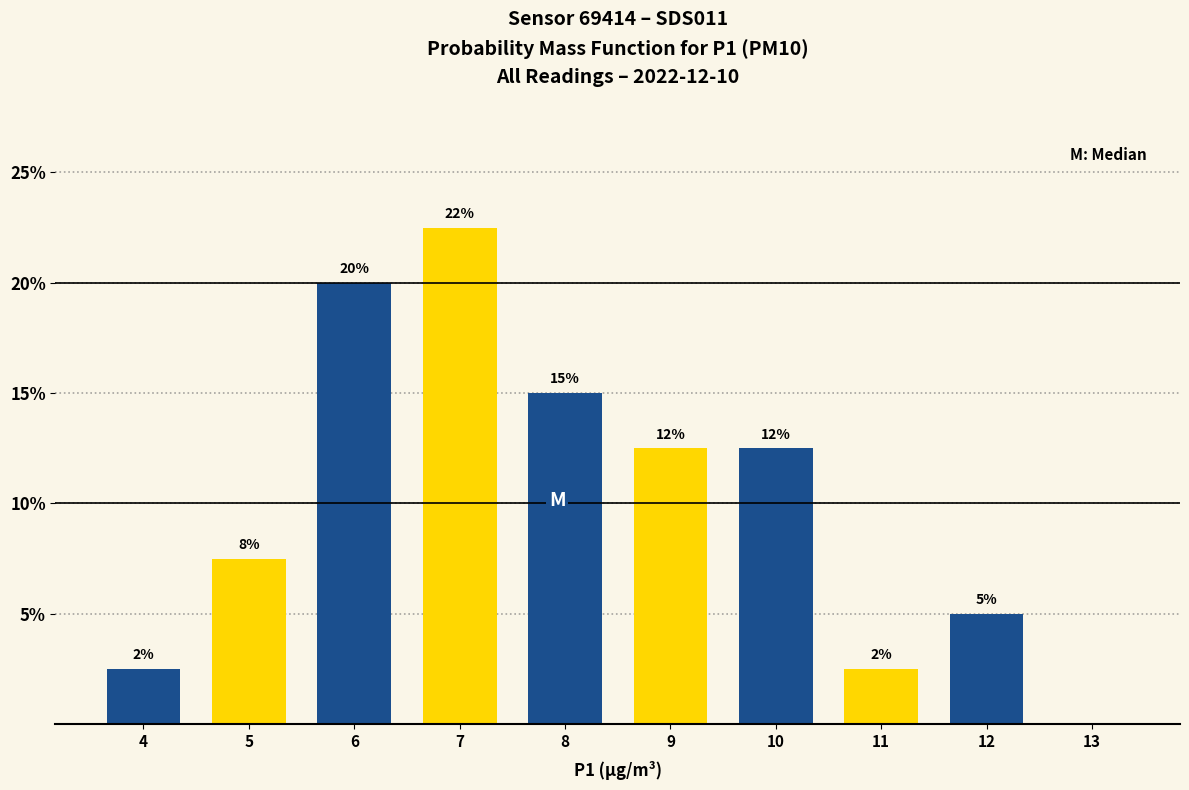

Are the bars horizontal?

No